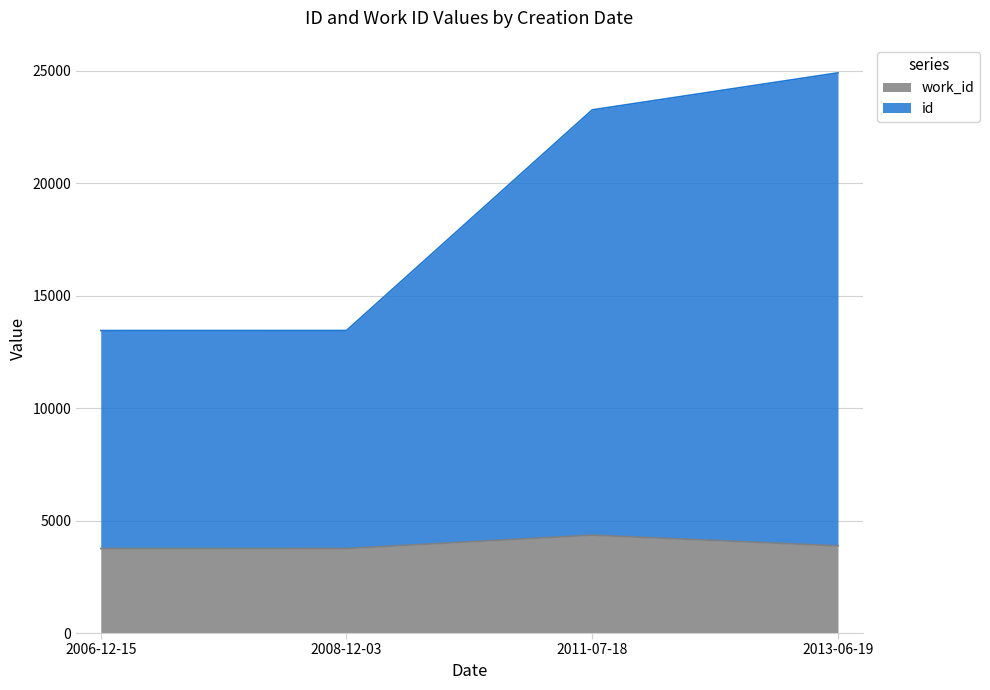

What are all the series names shown in the legend?

work_id, id